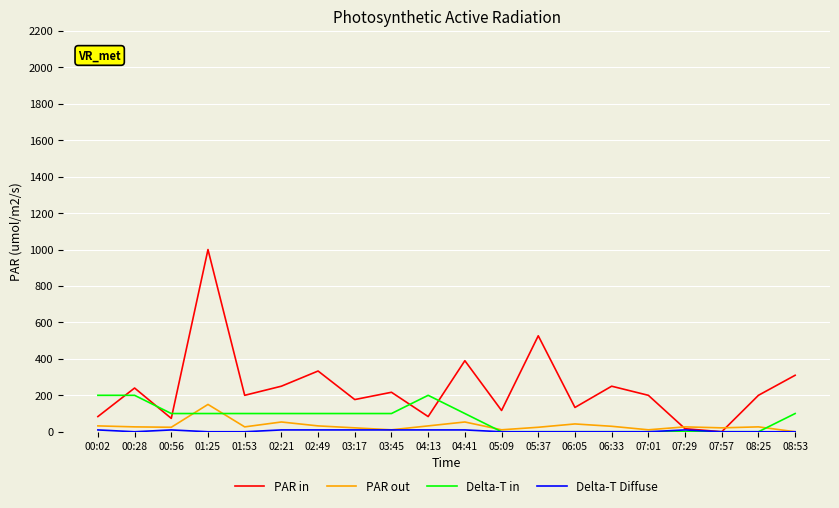

Which series has the largest total across all categories?

PAR in